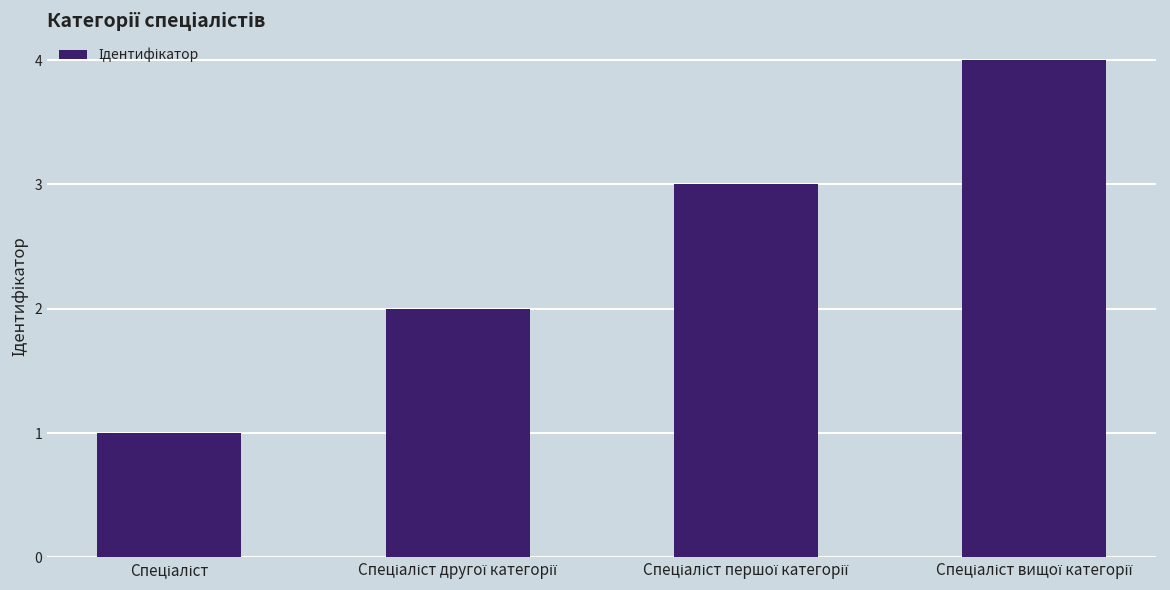

What is the sum of all values?

10